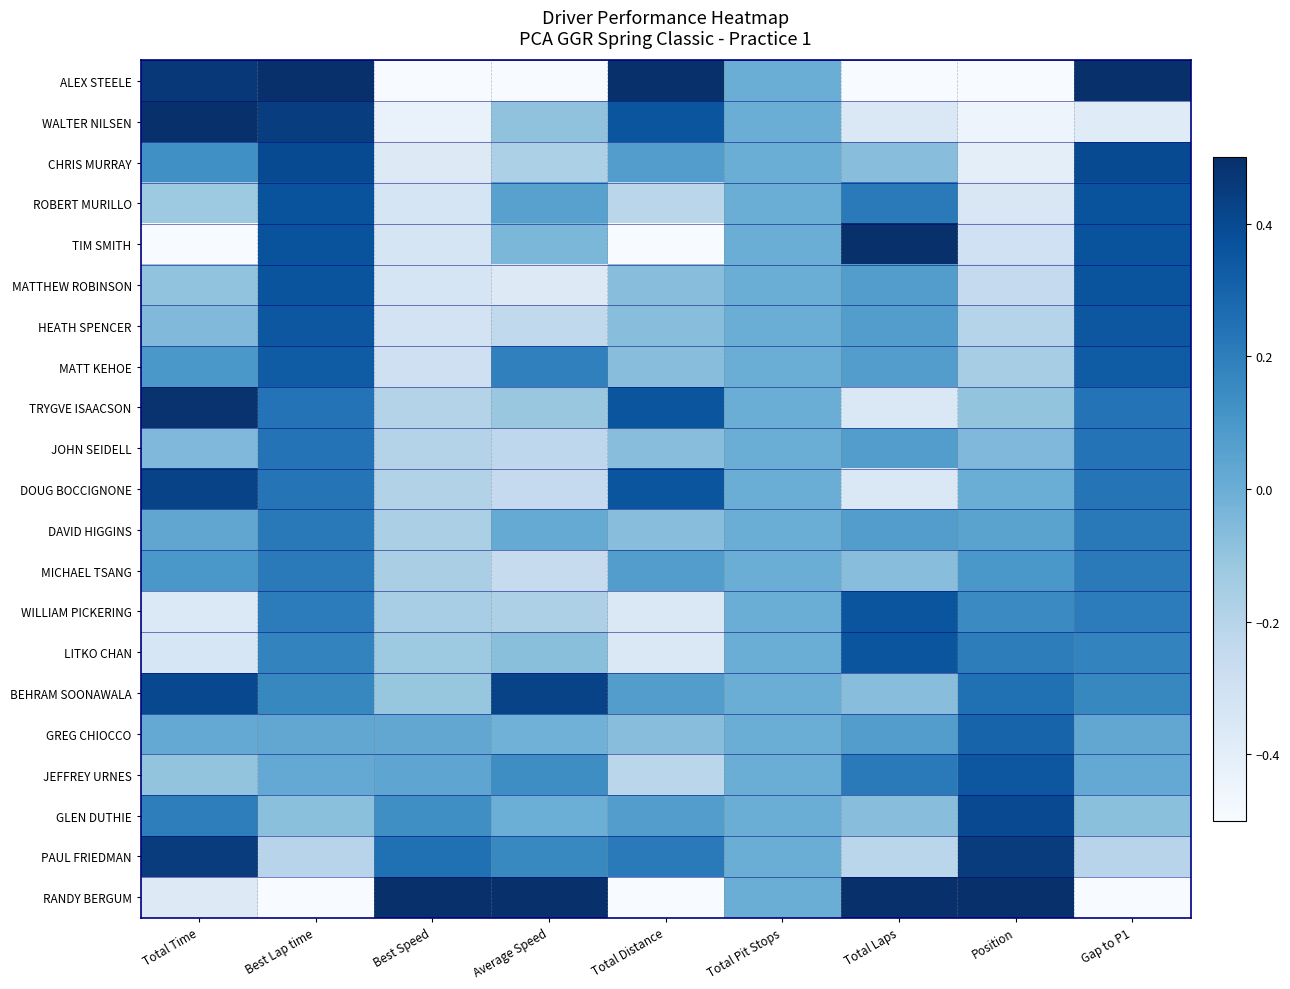

Which series changed the most between Best Lap time and Gap to P1?

WALTER NILSEN